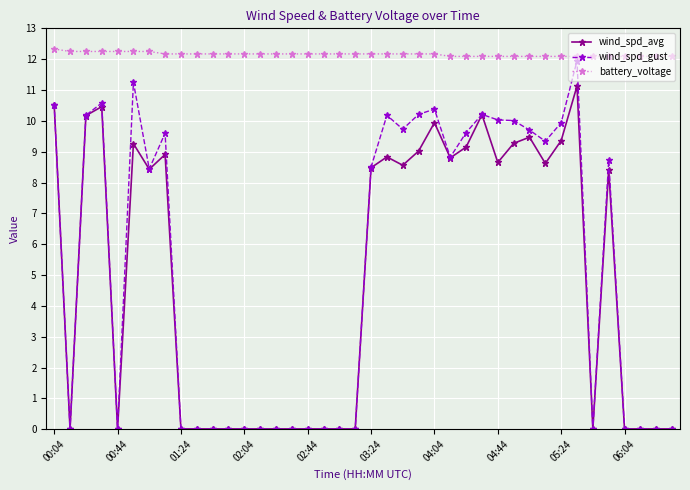

Which series has the largest total across all categories?

battery_voltage